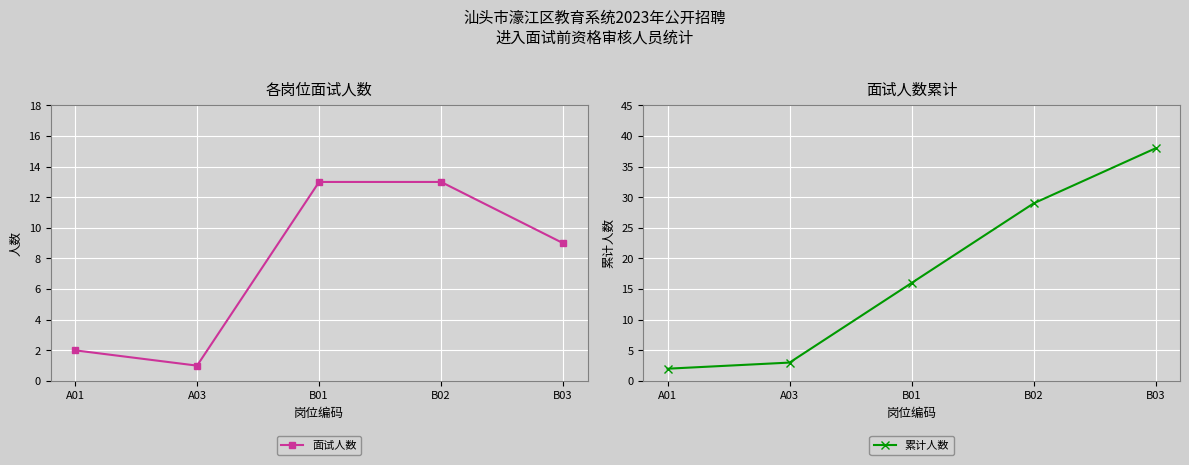

Reading left to right, transcribe all the data shown in this chart.

面试人数: 2	1	13	13	9
累计人数: 2	3	16	29	38